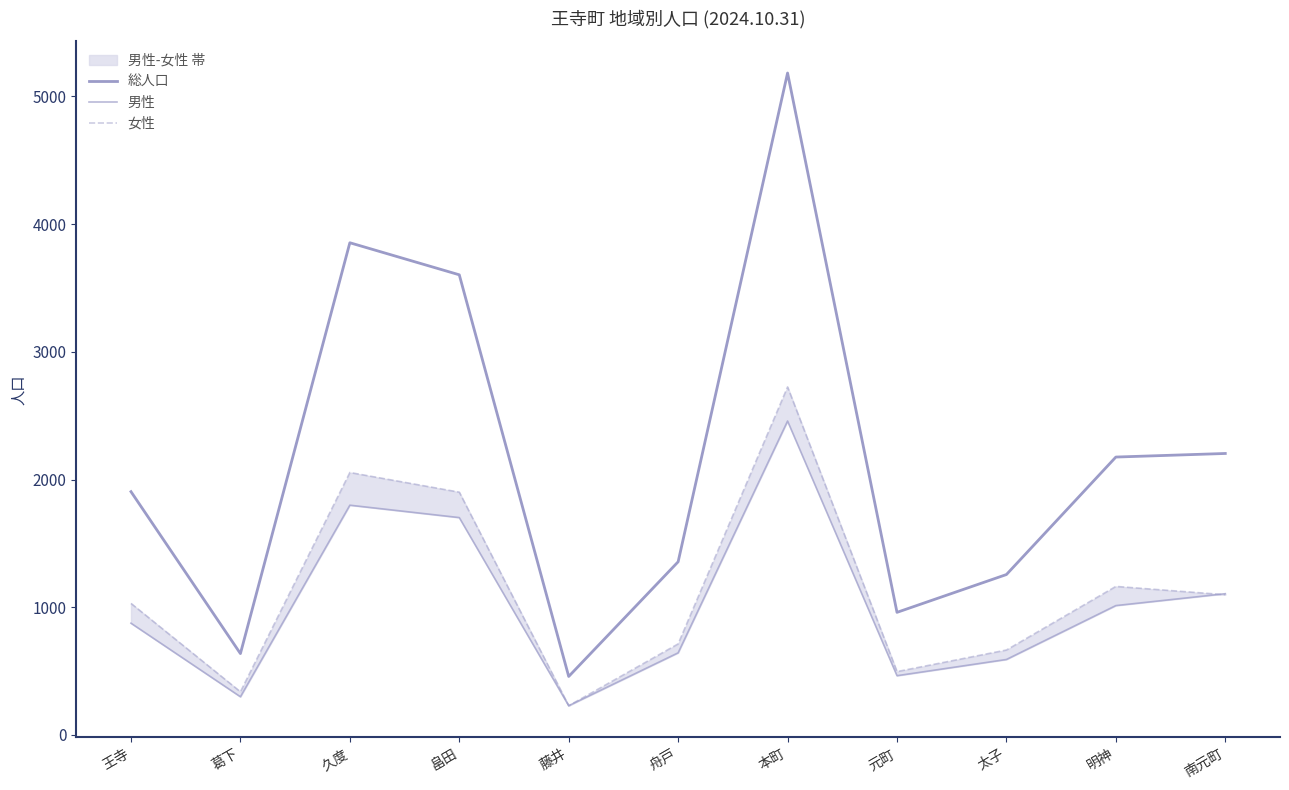

Is it true that 男性 equals 1013 at 明神?

True